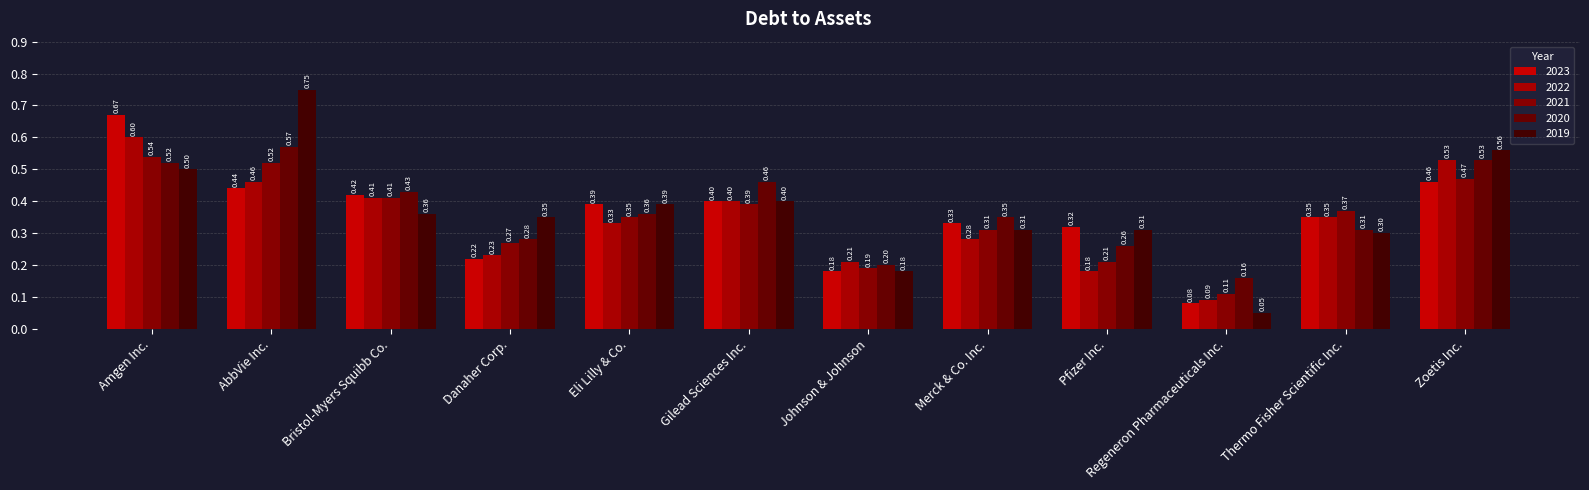

What is the difference between the second highest and minimum values in the 2022 series?

0.4